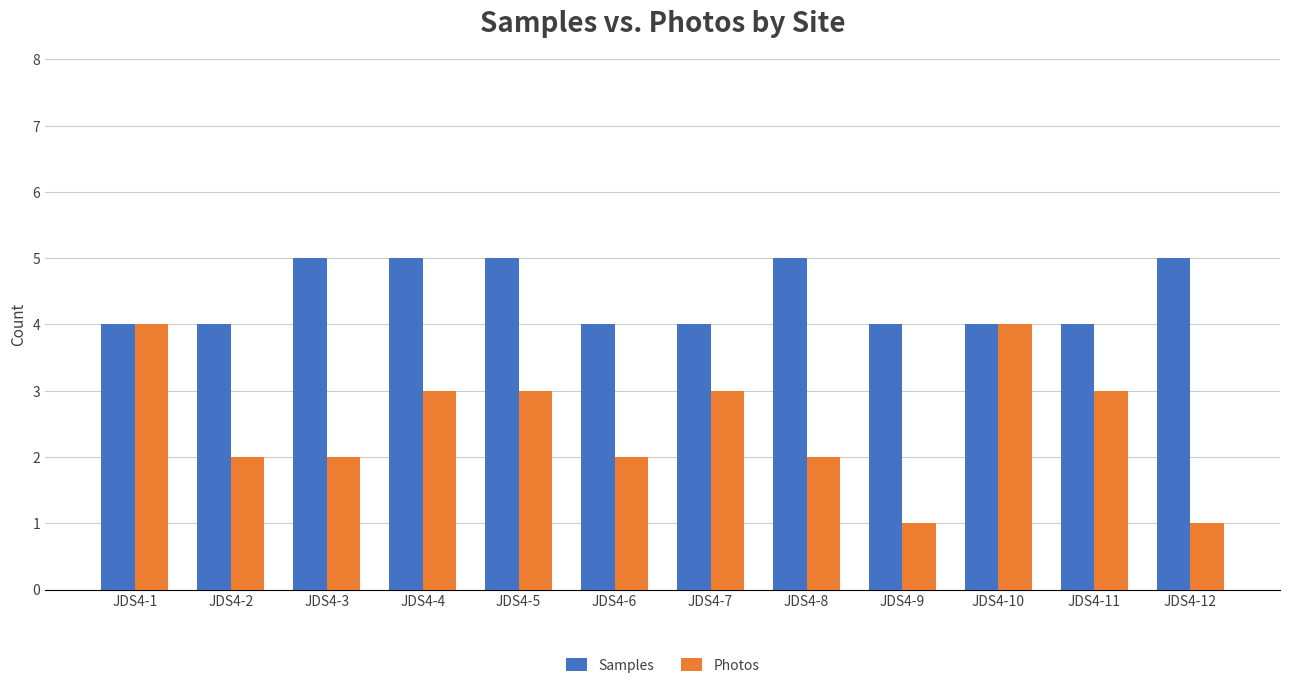

Count the number of categories in the chart.

12